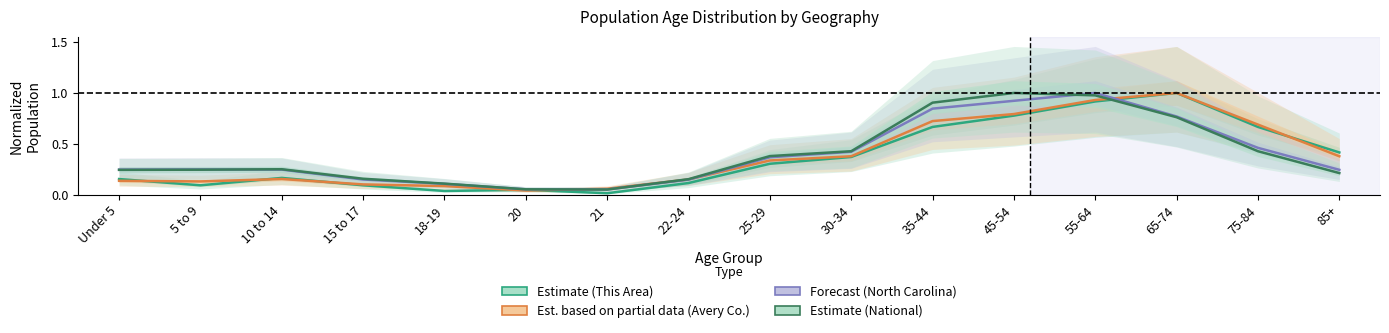

Which series has the largest total across all categories?

National